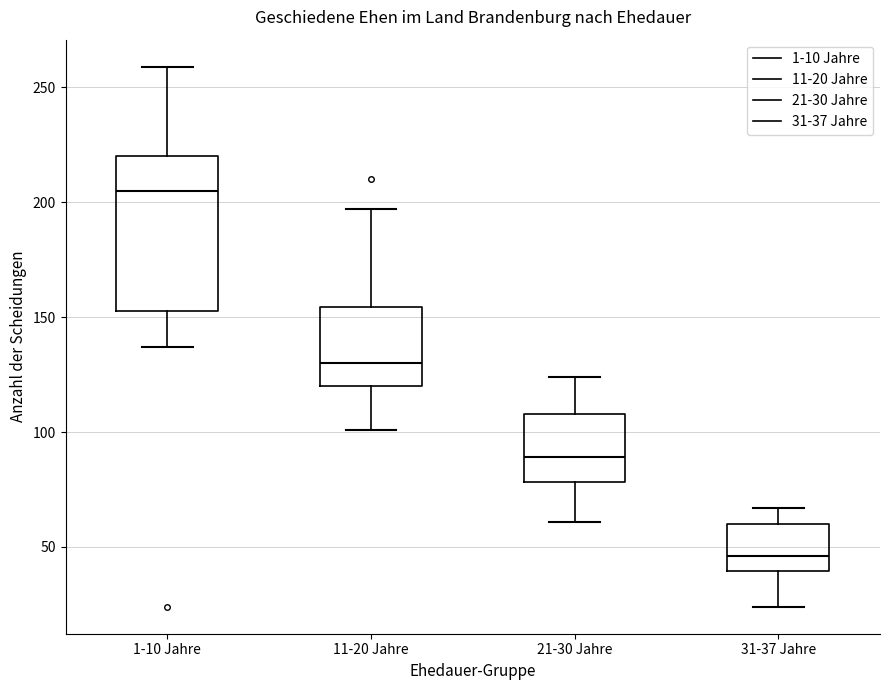

Which box is the tallest, from its lower edge to its upper edge?

1-10 Jahre